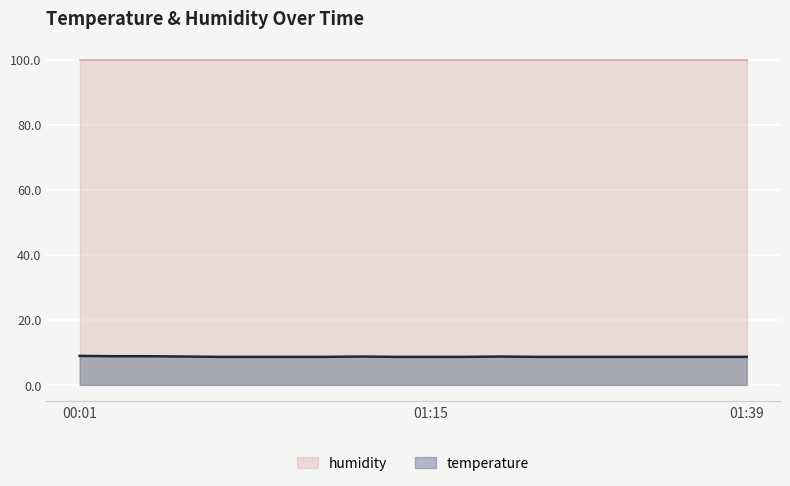

Does the chart display data point markers on the line(s)?

No